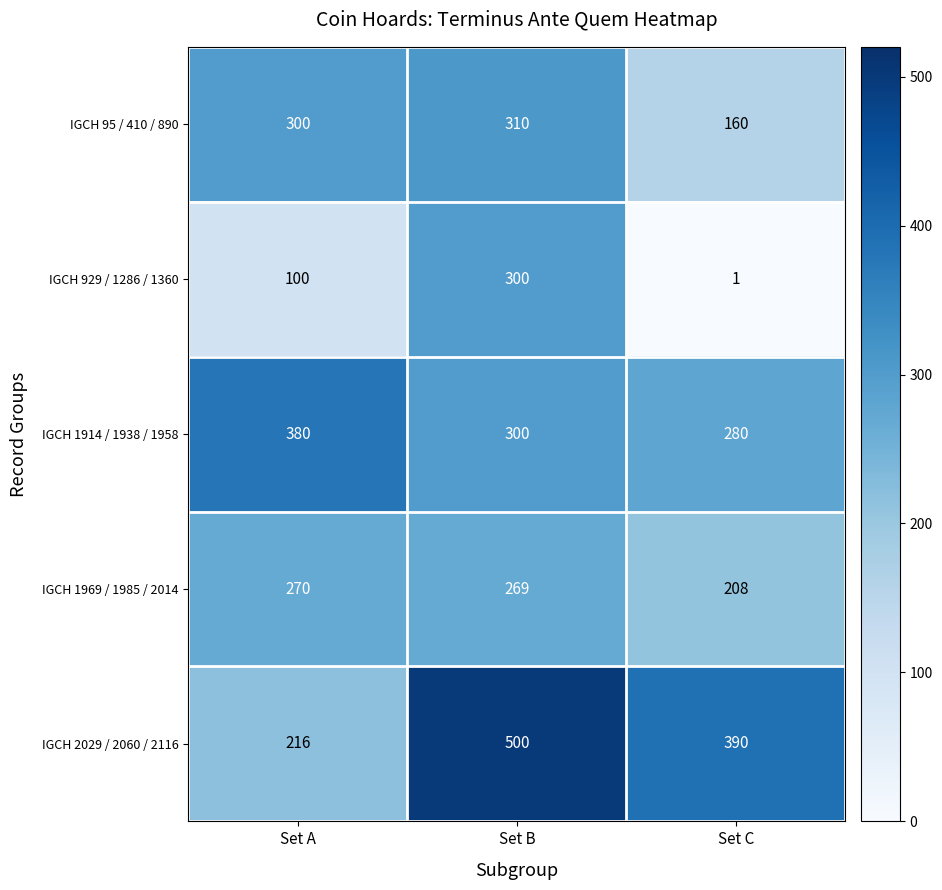

The value of IGCH 1914 / 1938 / 1958 at Set A is 594. True or false?

False